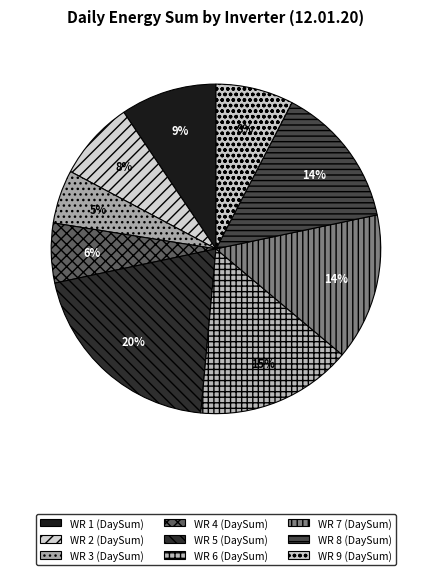

Count the number of slices in the pie.

9